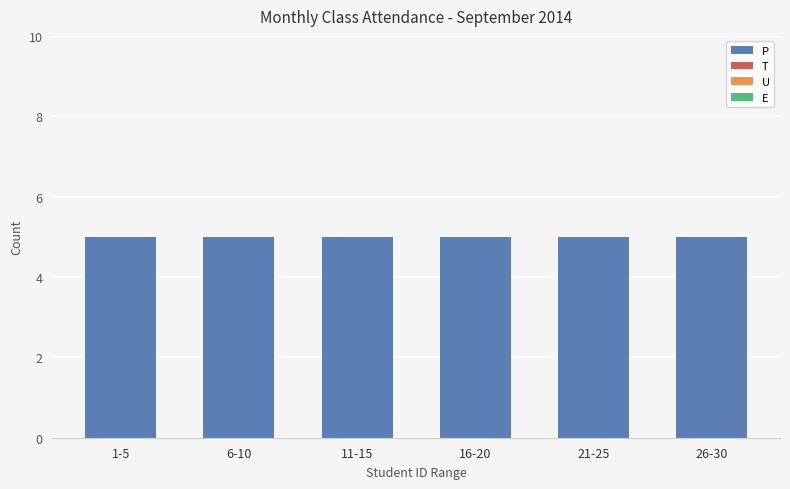

At which category is the sum across all series the highest?

1-5